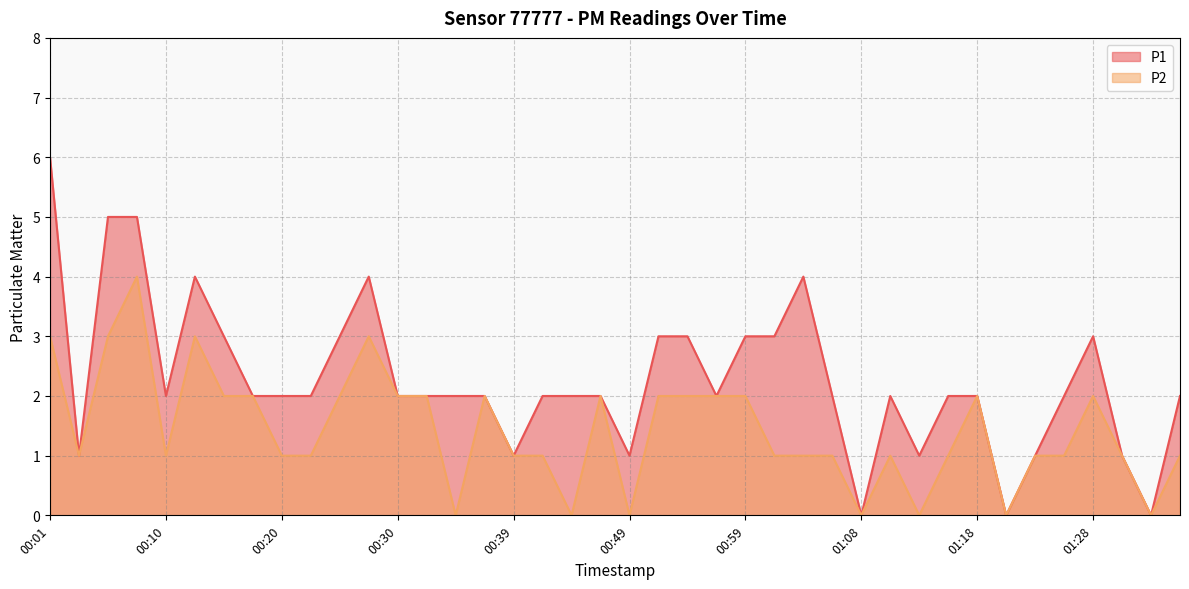

What are all the series names shown in the legend?

P1, P2